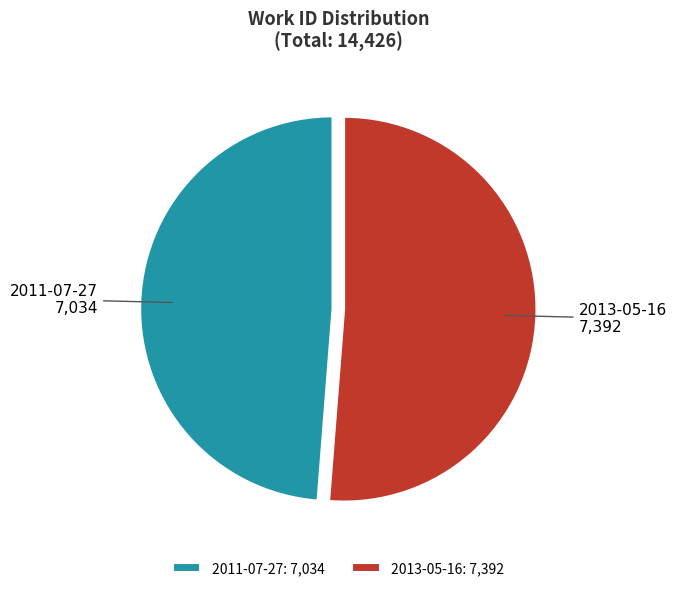

Do 2013-05-16 and 2011-07-27 together represent more than half of the pie?

Yes